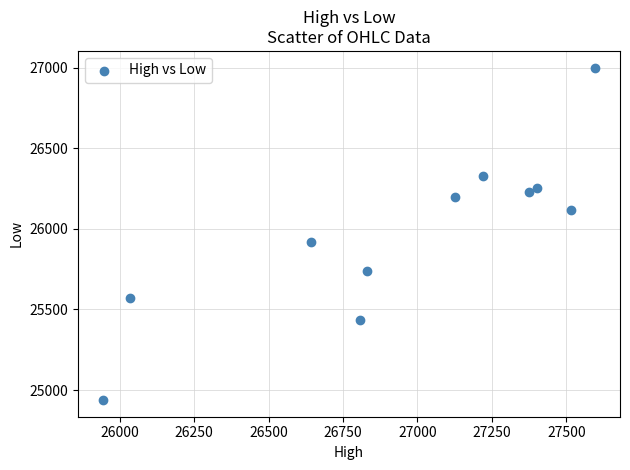

What Y value in the scatter plot is closest to 25969?

25918.2